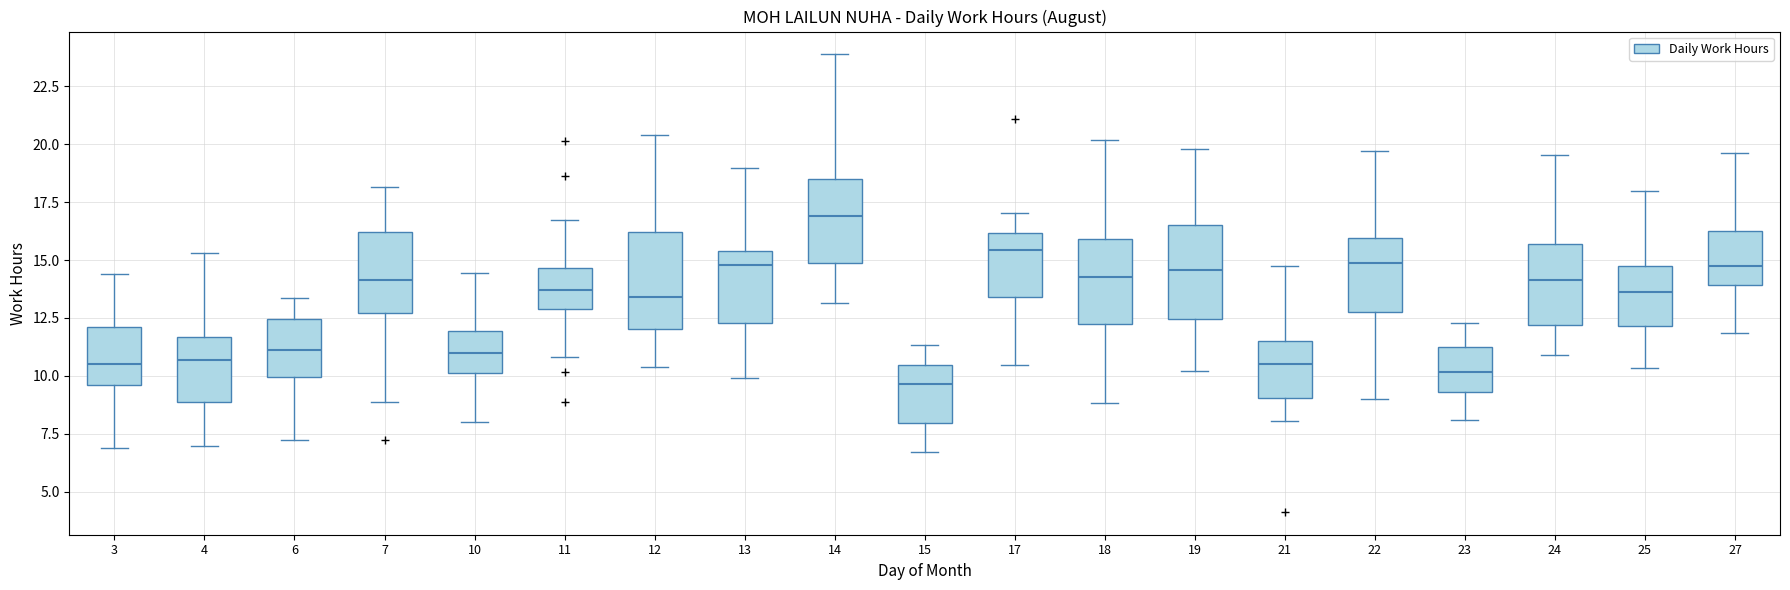

Which box's median line is the lowest?

15